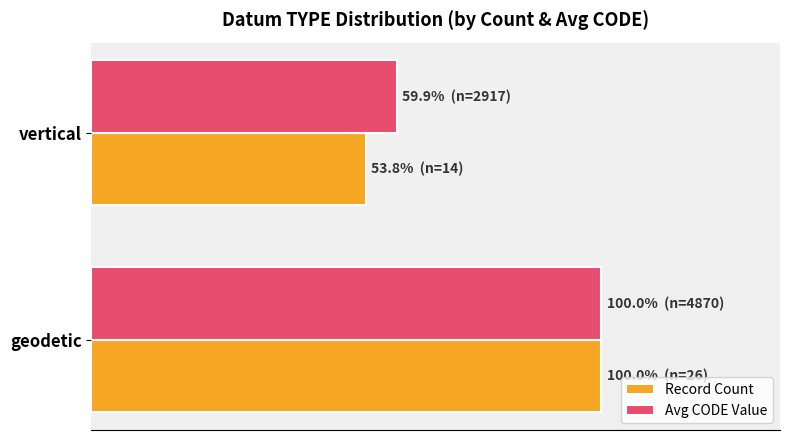

Which category has the lowest value across all series?

vertical